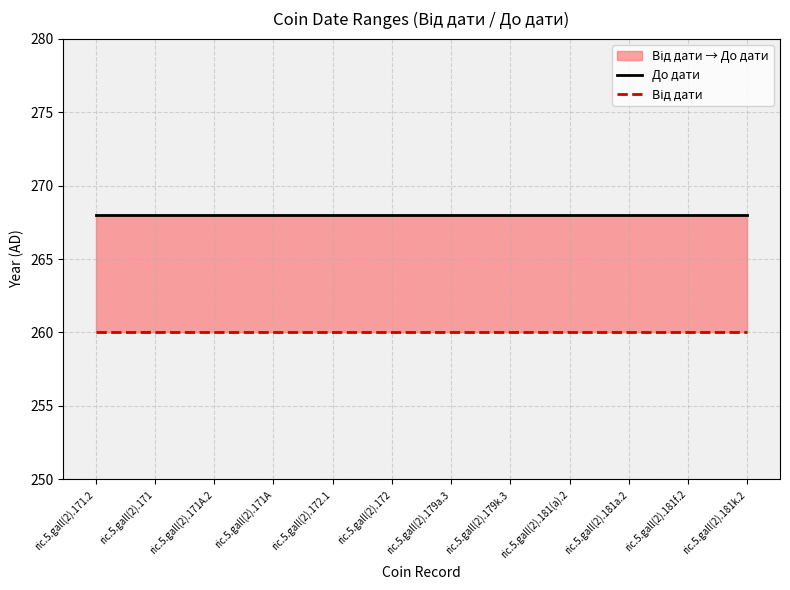

At which category does the chart reach its minimum across all series?

ric.5.gall(2).171.2